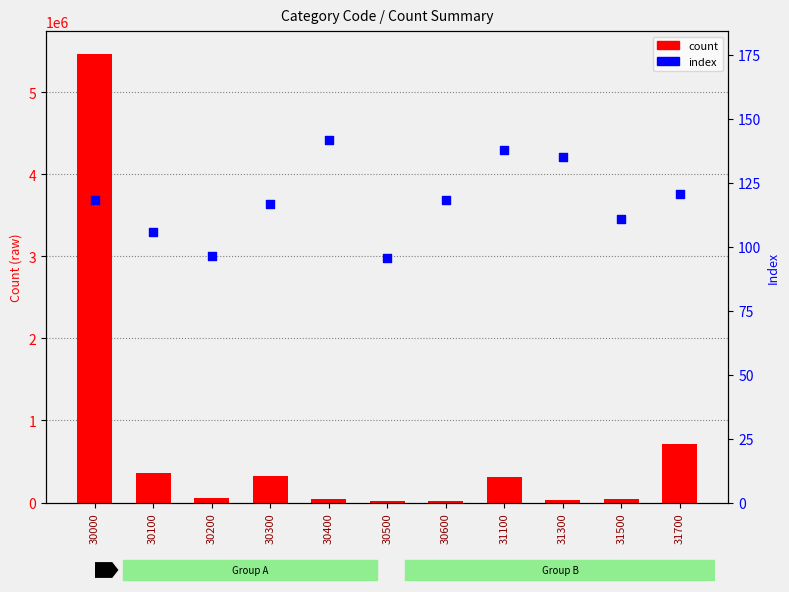

What are all the series names shown in the legend?

count, index